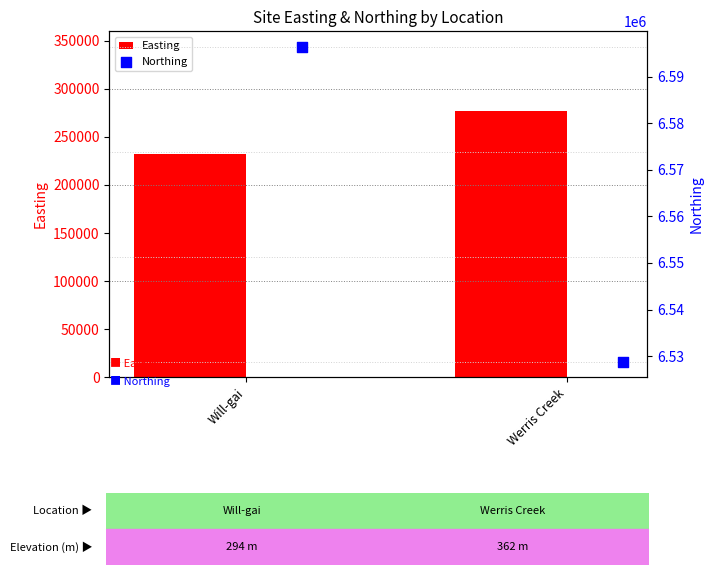

Which series has the largest total across all categories?

Northing